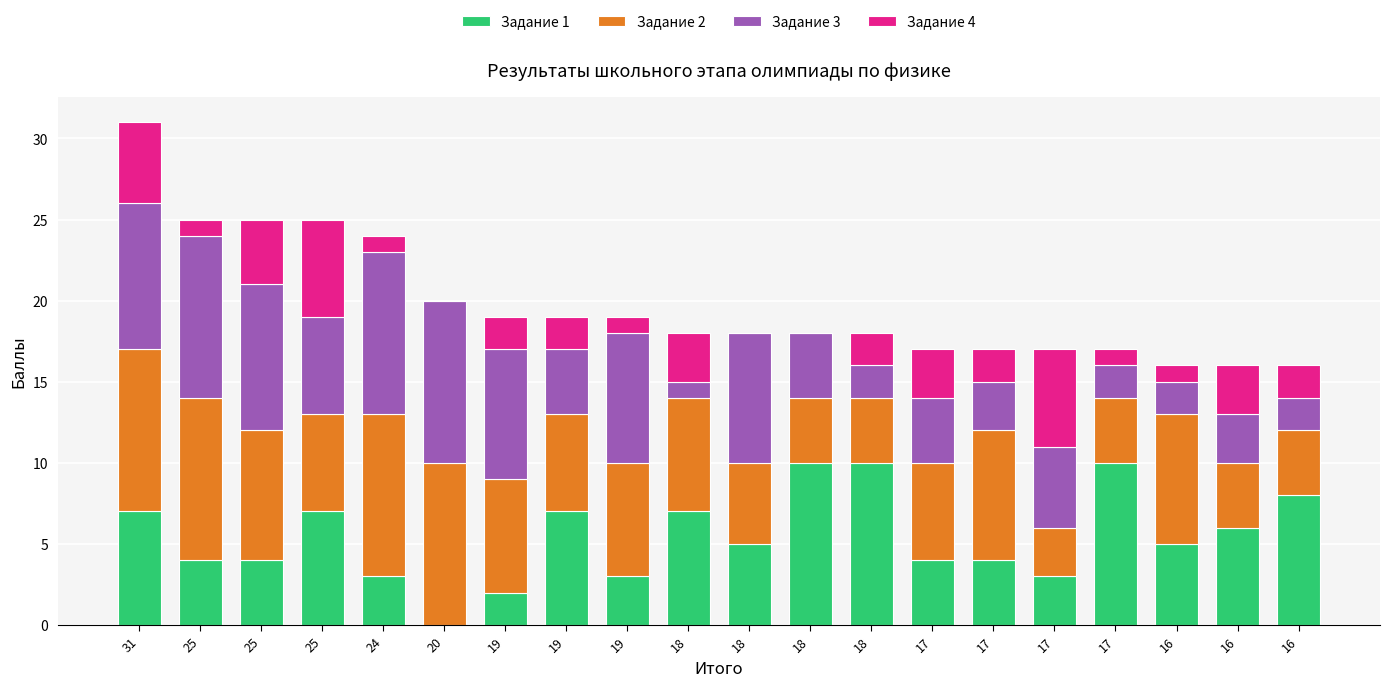

Are the bars grouped side by side (vs. stacked)?

No